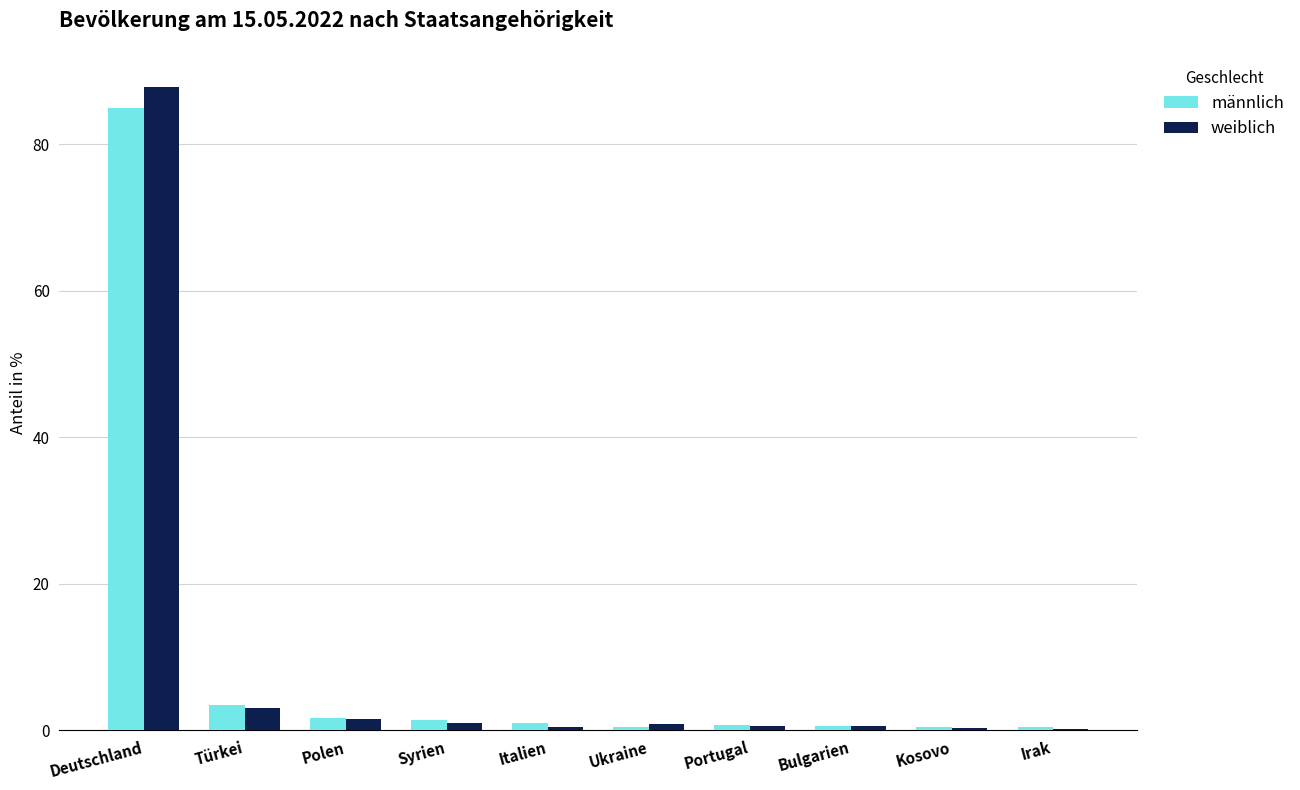

True or false: weiblich has a value of 1.0 at Syrien.

True